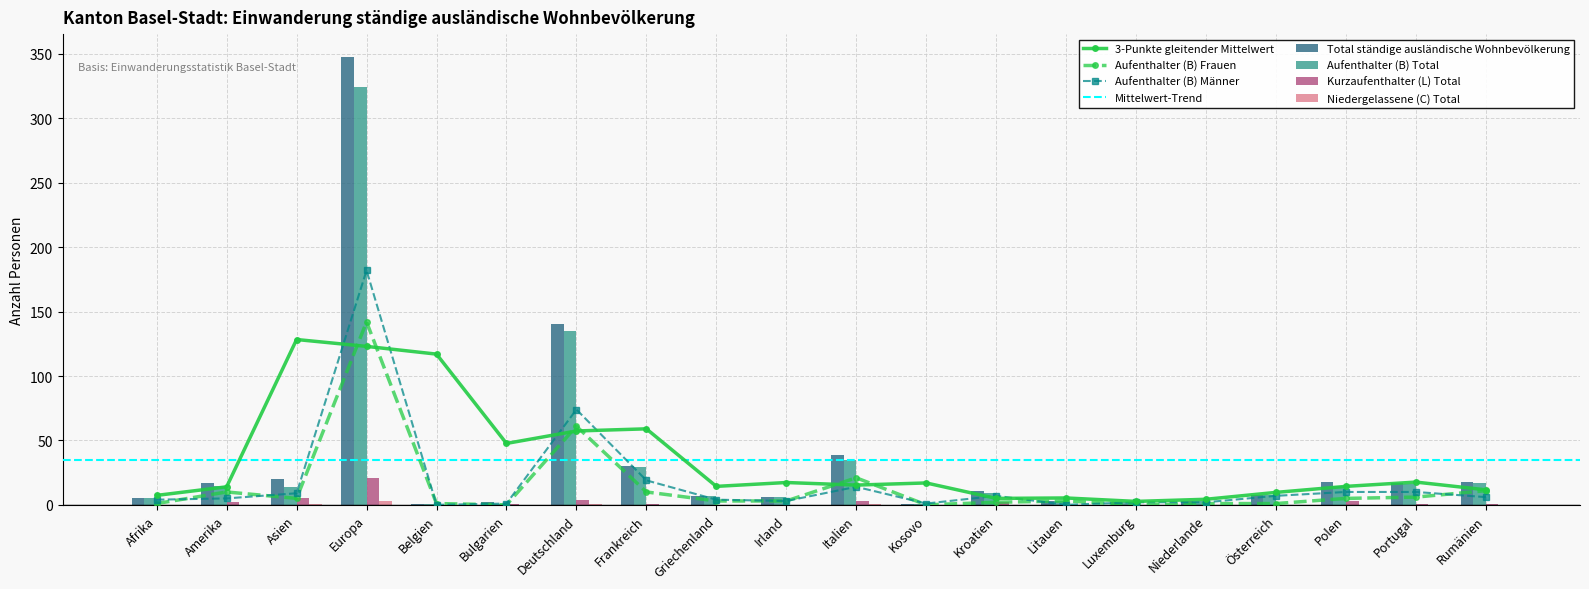

What is the maximum value shown in the chart?

348